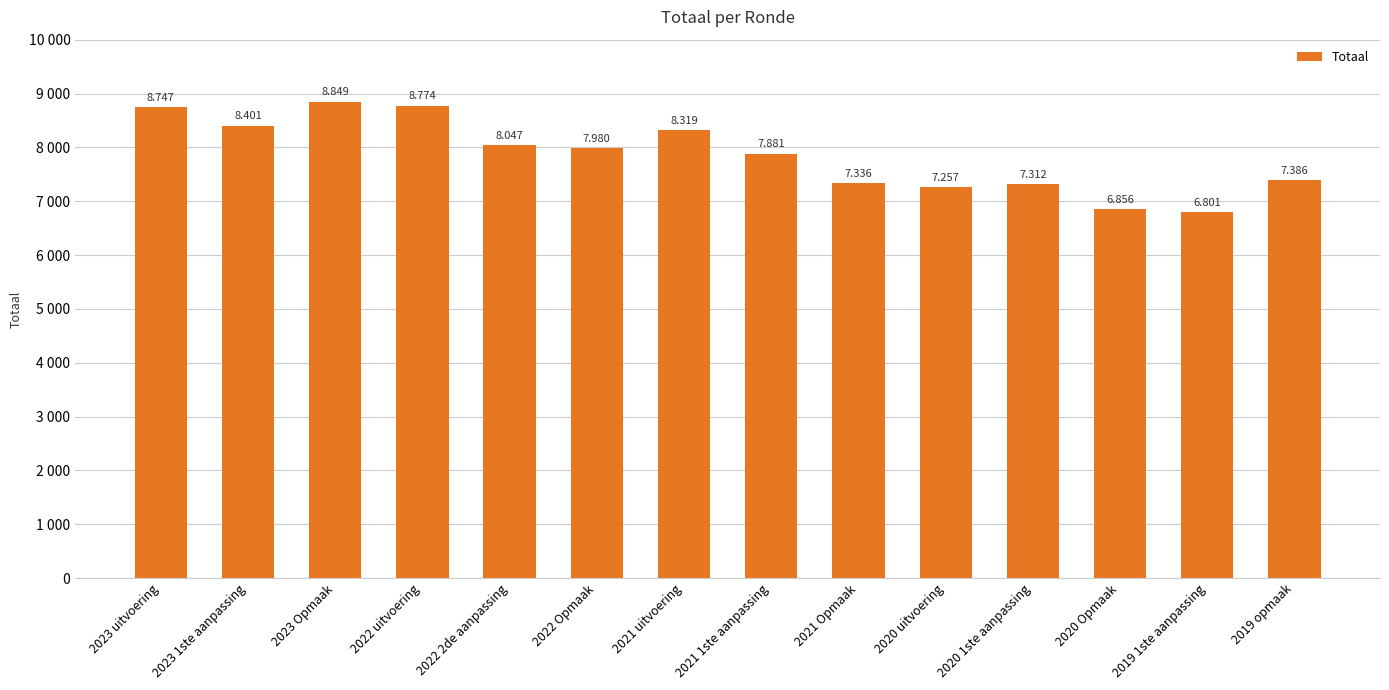

Approximately how many times larger is the value at 2020 Opmaak compared to 2020 uitvoering?

0.9